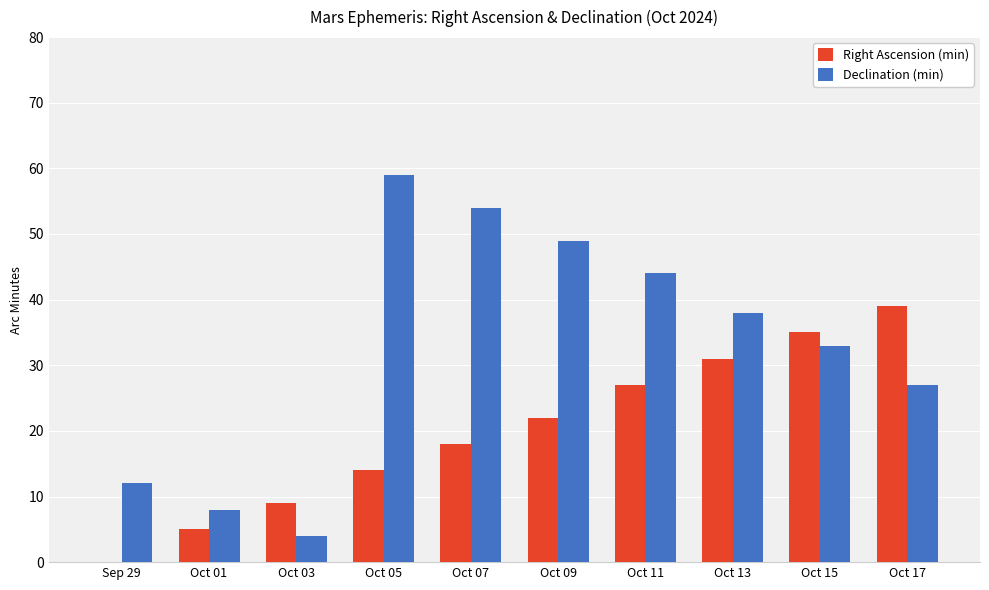

How many groups of bars are there?

10